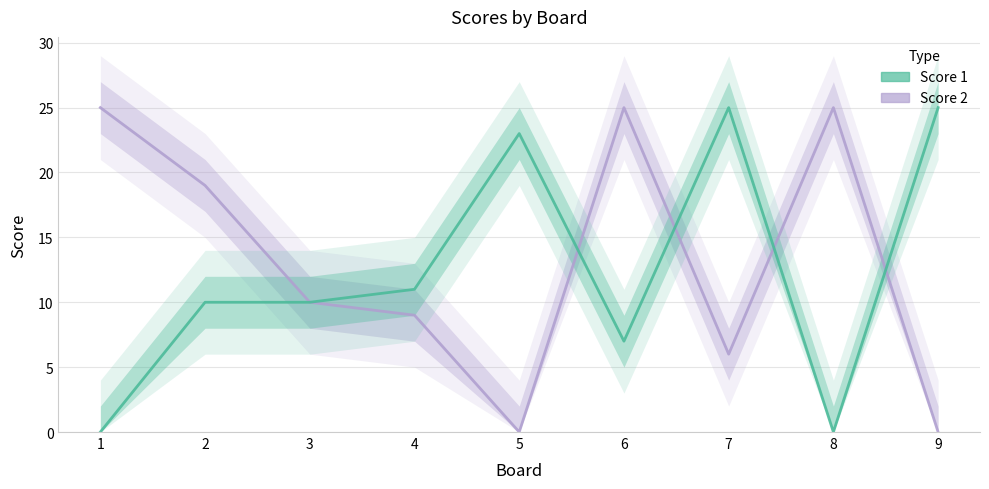

Read the Score 1 value at 4.

11